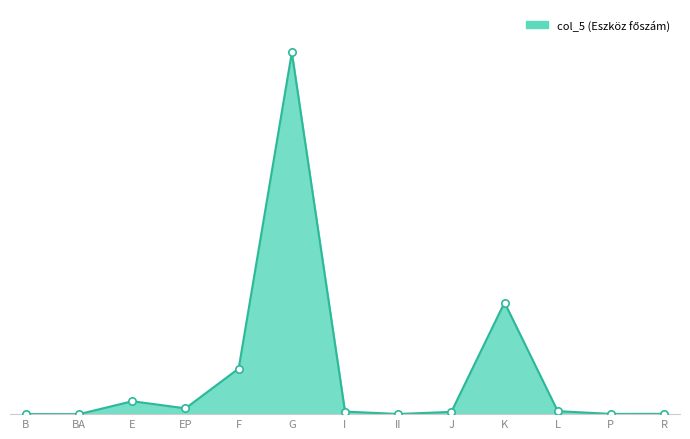

Which has a higher value, K or F?

K